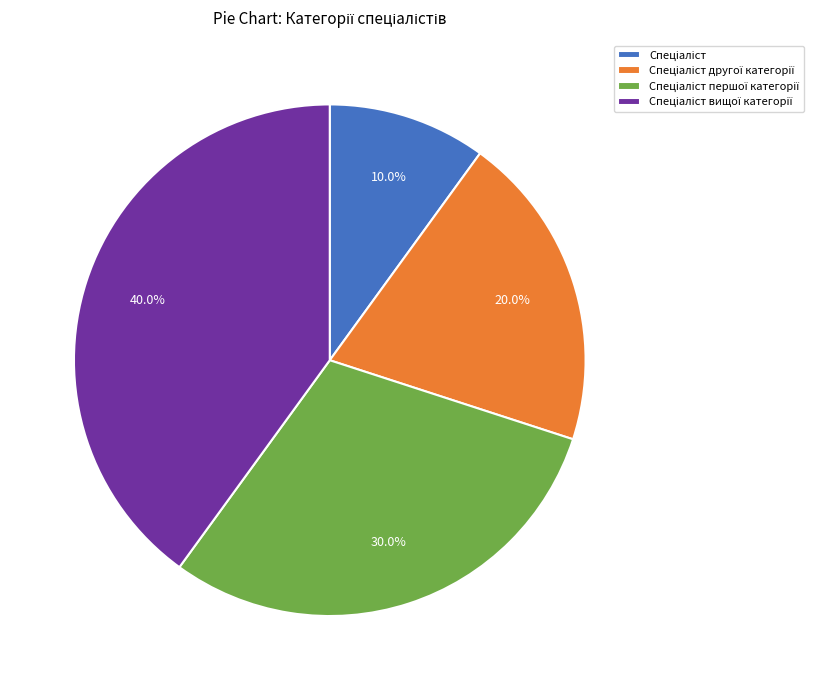

Is there any slice that represents more than half of the pie?

No